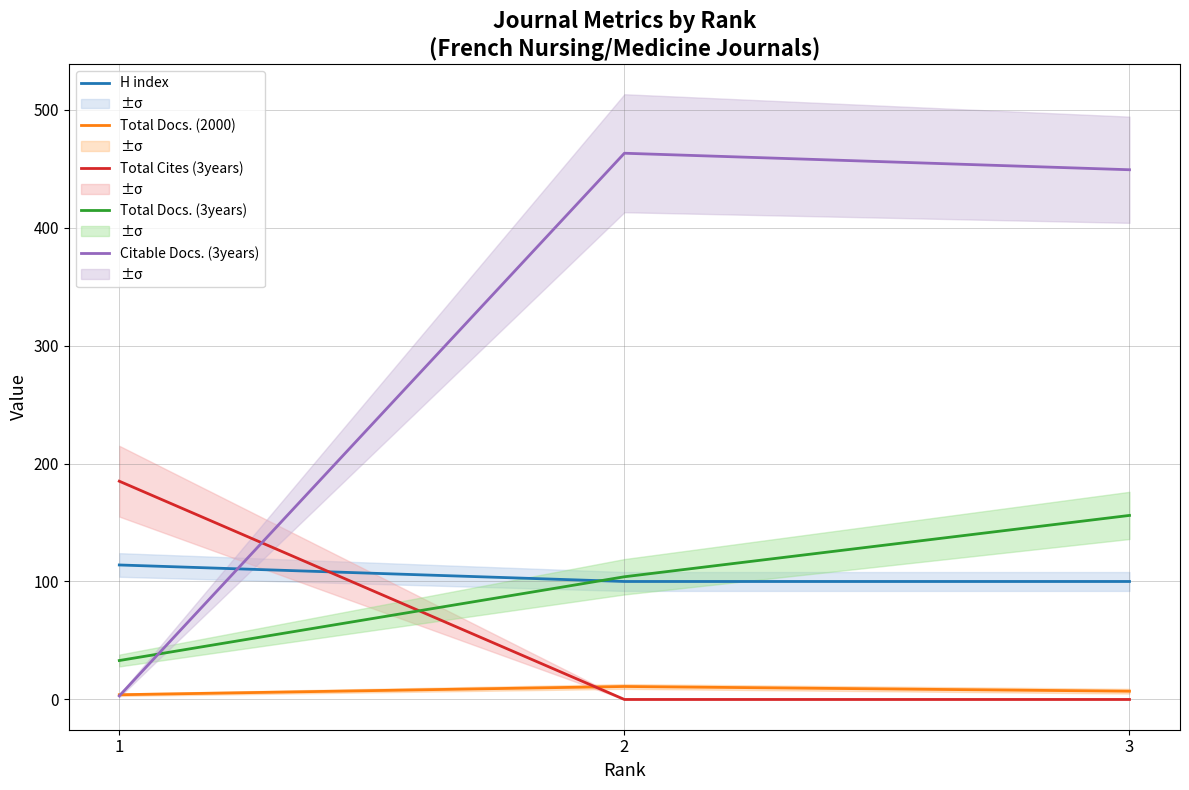

Which series has the widest spread of values?

Citable Docs. (3years)